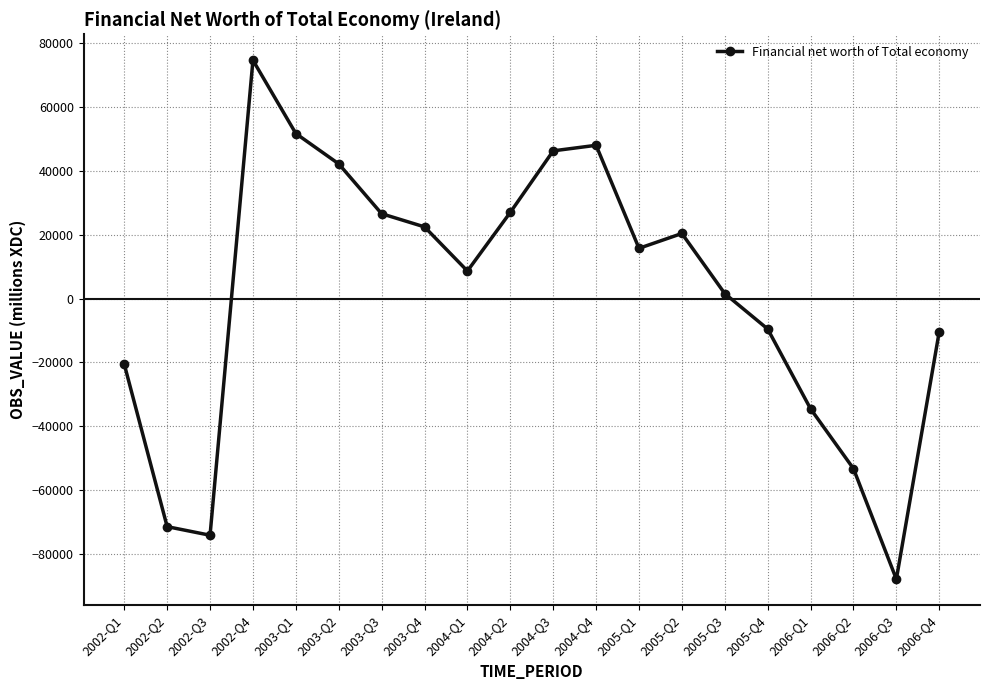

What is the label of the 17th point from the left?

2006-Q1